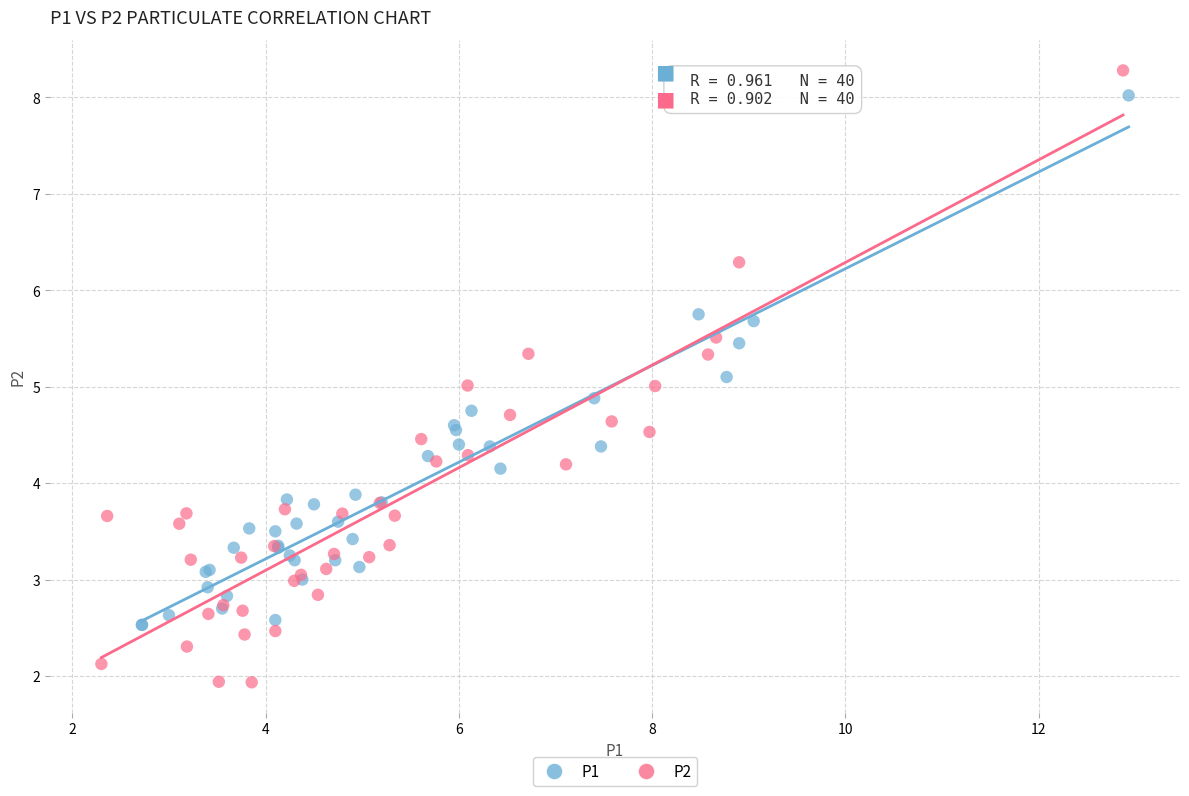

Which series contains the highest Y value?

P2